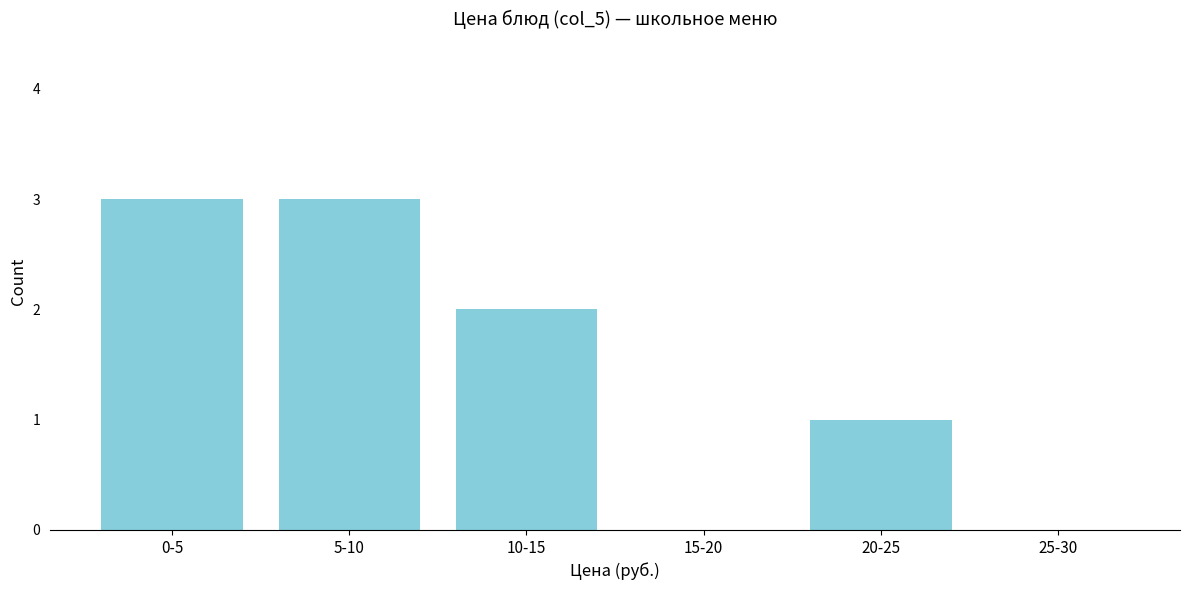

Reading left to right, list all the values displayed in this chart.

0-5=3	5-10=3	10-15=2	15-20=0	20-25=1	25-30=0